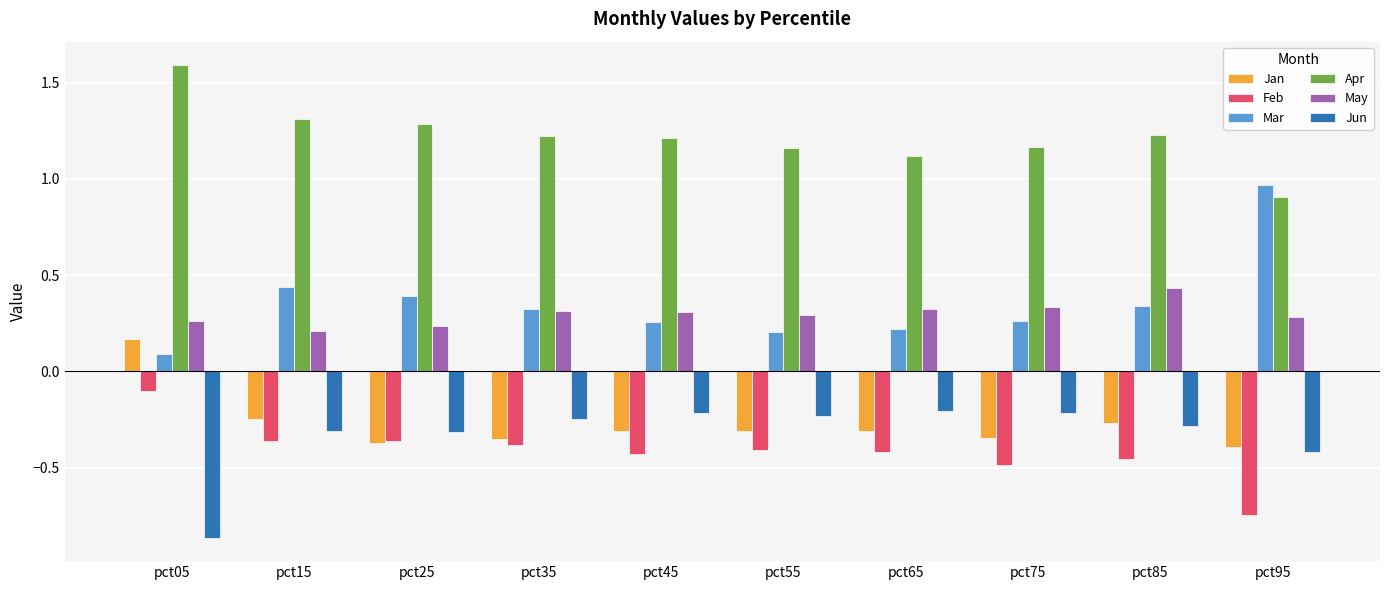

What is the sum of all Apr values?

12.2